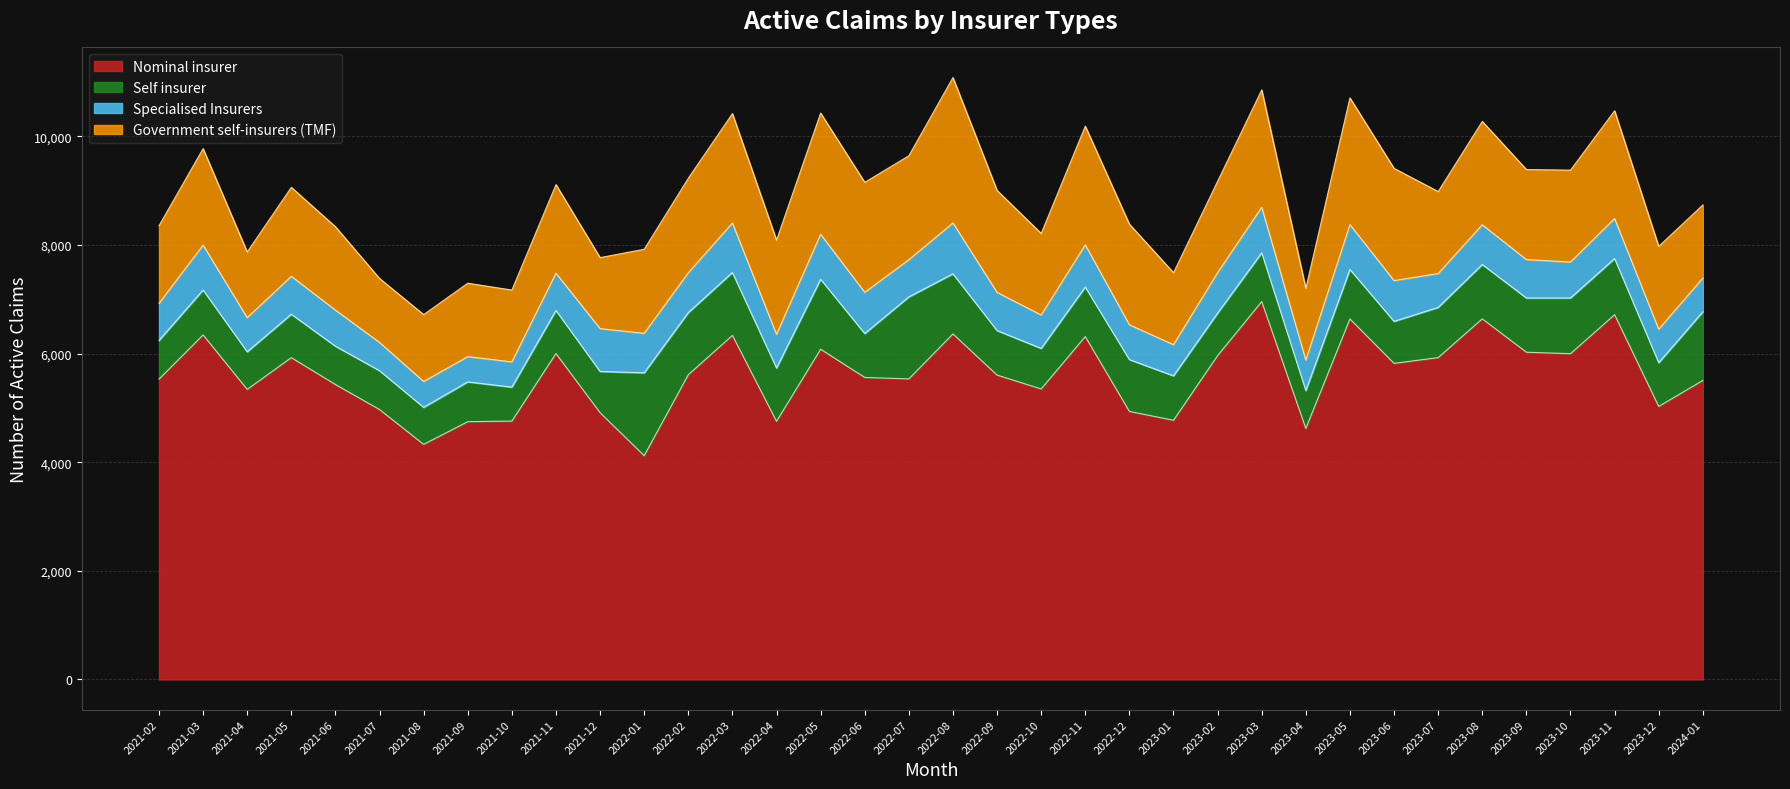

Does the chart have visible grid lines?

Yes